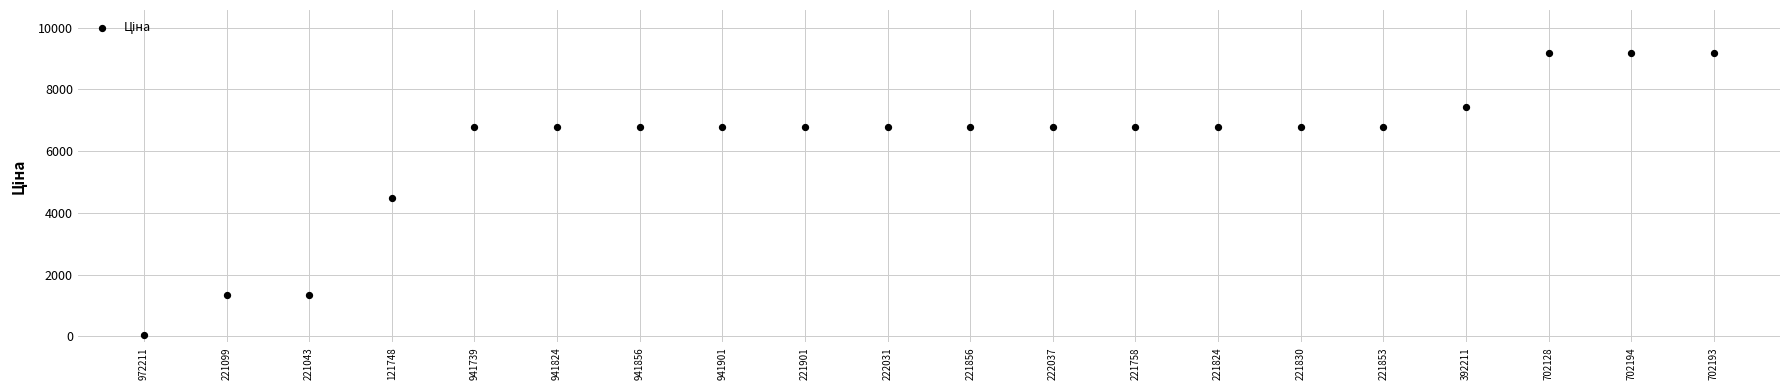

What is the range of Y values (max minus min)?

9164.2